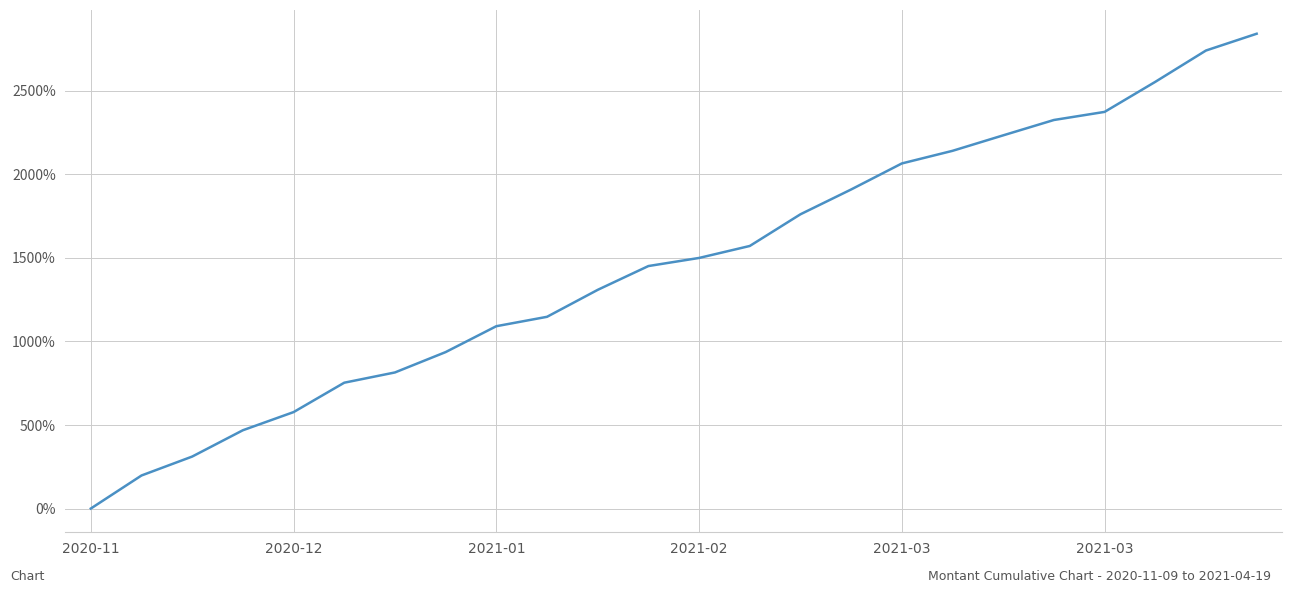

What is the greatest value displayed?

2842.1